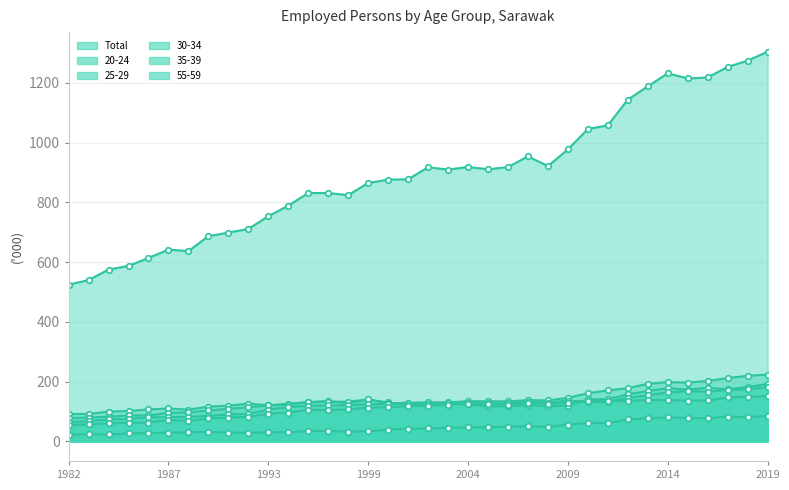

Reading left to right, transcribe all the data shown in this chart.

Total: 1982=524.7	1983=540.1	1984=575.3	1985=587.5	1986=614.3	1987=642.0	1988=637.1	1989=687.2	1990=698.9	1992=711.3	1993=753.8	1995=789.2	1996=831.5	1997=831.5	1998=824.3	1999=865.0	2000=876.3	2001=877.4	2002=917.7	2003=909.9	2004=918.6	2005=910.9	2006=918.3	2007=954.1	2008=921.7	2009=977.5	2010=1045.6	2011=1058.1	2012=1143.9	2013=1188.5	2014=1232.2	2015=1214.8	2016=1218.2	2017=1253.7	2018=1274.4	2019=1304.7
20-24: 1982=91.8	1983=92.1	1984=100.1	1985=102.0	1986=107.2	1987=110.6	1988=106.4	1989=116.7	1990=119.8	1992=126.9	1993=121.1	1995=126.7	1996=131.3	1997=135.6	1998=127.8	1999=140.2	2000=130.7	2001=122.1	2002=123.7	2003=126.3	2004=124.4	2005=117.4	2006=118.2	2007=121.6	2008=117.5	2009=120.2	2010=140.9	2011=141.7	2012=157.8	2013=169.0	2014=178.3	2015=173.8	2016=180.0	2017=174.3	2018=182.8	2019=192.4
25-29: 1982=78.3	1983=80.1	1984=83.4	1985=87.0	1986=87.3	1987=95.7	1988=97.2	1989=103.9	1990=109.3	1992=114.3	1993=120.9	1995=122.7	1996=132.1	1997=132.7	1998=133.3	1999=140.6	2000=127.1	2001=129.8	2002=130.8	2003=130.9	2004=134.8	2005=134.6	2006=134.2	2007=138.4	2008=137.4	2009=146.2	2010=161.5	2011=171.1	2012=178.2	2013=193.3	2014=198.6	2015=197.0	2016=202.7	2017=212.1	2018=220.0	2019=223.7
30-34: 1982=65.7	1983=67.2	1984=74.3	1985=75.4	1986=80.7	1987=81.8	1988=82.4	1989=85.1	1990=91.0	1992=91.7	1993=107.0	1995=115.0	1996=119.8	1997=120.8	1998=121.4	1999=125.1	2000=124.9	2001=125.7	2002=124.3	2003=127.1	2004=128.1	2005=127.7	2006=127.2	2007=132.5	2008=129.6	2009=136.8	2010=132.6	2011=133.1	2012=146.2	2013=154.5	2014=164.3	2015=168.3	2016=166.3	2017=172.8	2018=174.2	2019=182.8
35-39: 1982=55.1	1983=57.4	1984=60.9	1985=62.6	1986=63.4	1987=72.1	1988=68.4	1989=77.7	1990=80.2	1992=82.0	1993=93.1	1995=96.9	1996=105.5	1997=105.4	1998=107.3	1999=113.4	2000=114.7	2001=118.4	2002=119.3	2003=123.6	2004=125.6	2005=126.1	2006=122.4	2007=129.9	2008=125.2	2009=129.5	2010=134.8	2011=134.5	2012=135.9	2013=138.9	2014=138.5	2015=136.8	2016=137.3	2017=147.8	2018=149.8	2019=151.5
55-59: 1982=23.1	1983=24.1	1984=23.6	1985=26.7	1986=28.3	1987=29.9	1988=30.4	1989=32.3	1990=29.7	1992=29.3	1993=31.0	1995=30.7	1996=35.5	1997=35.2	1998=33.3	1999=34.0	2000=39.7	2001=42.9	2002=43.6	2003=45.9	2004=46.8	2005=48.1	2006=49.5	2007=51.1	2008=48.4	2009=56.5	2010=61.8	2011=61.6	2012=73.8	2013=77.4	2014=80.7	2015=78.8	2016=77.8	2017=83.1	2018=80.9	2019=85.9